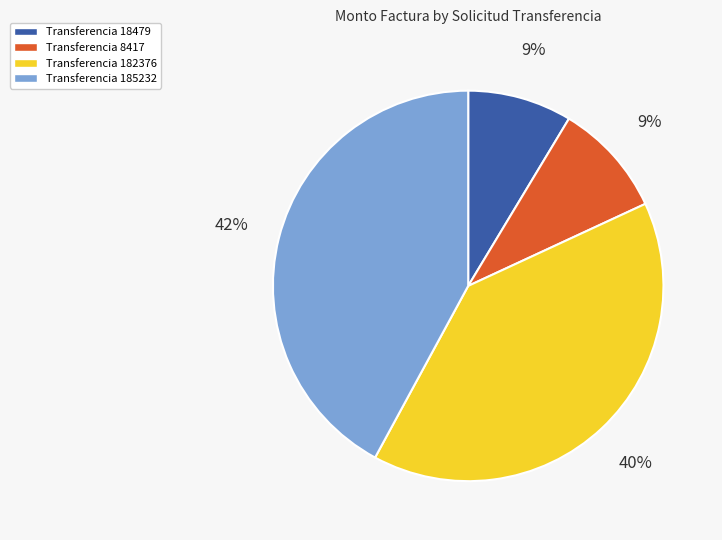

True or false: Transferencia 18479 accounts for 9% of the total.

True